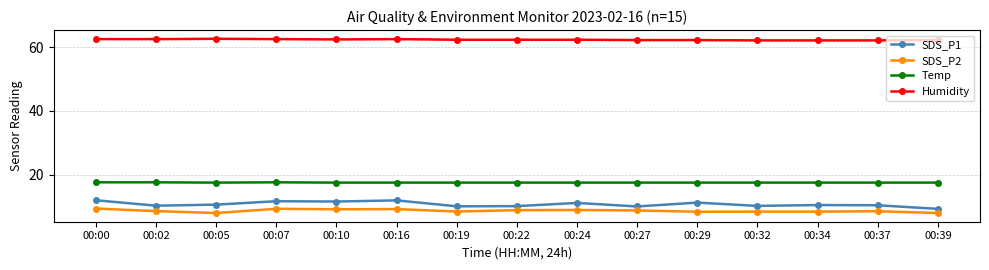

What is the difference between the maximum and minimum values in the SDS_P1 series?

2.7